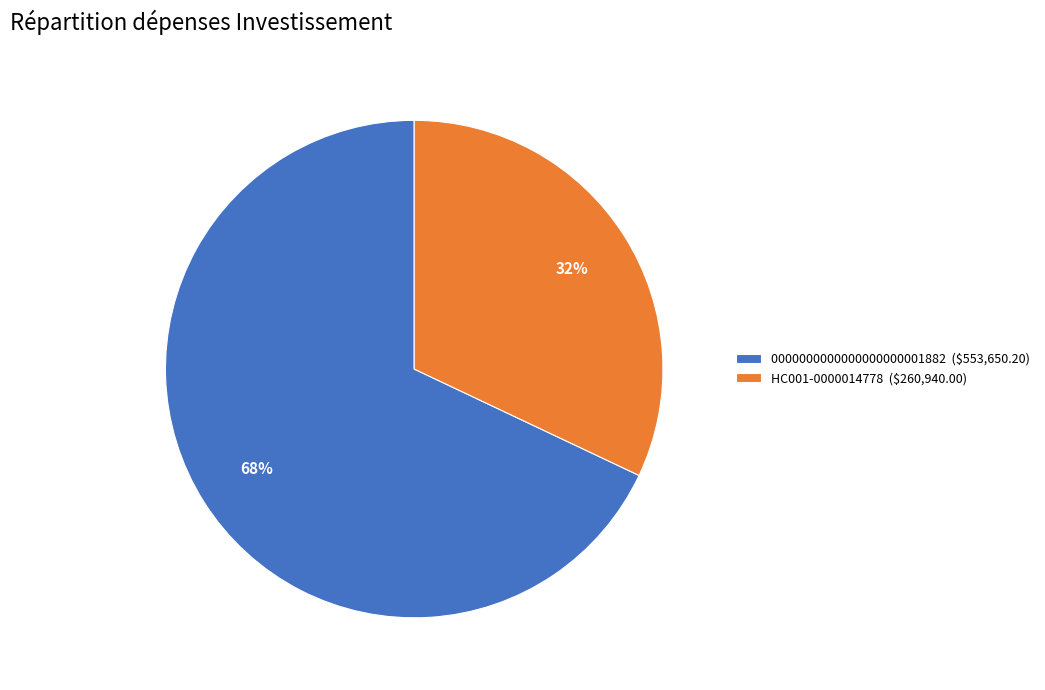

Rank the categories by value from highest to lowest.

0000000000000000000001882, HC001-0000014778